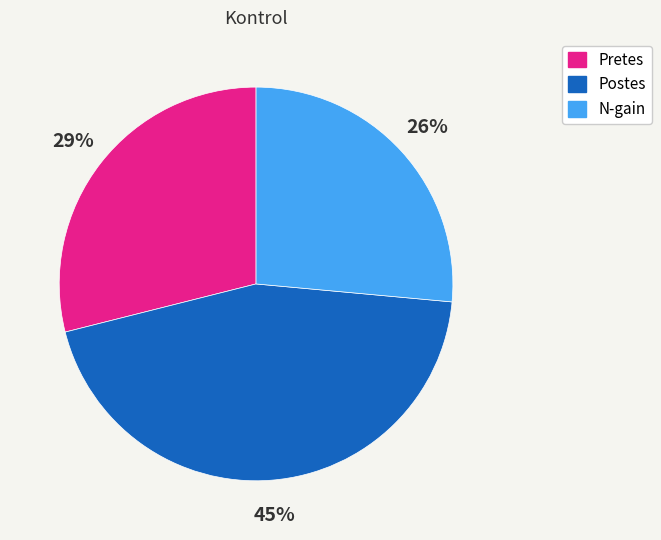

How many segments does this pie chart have?

3